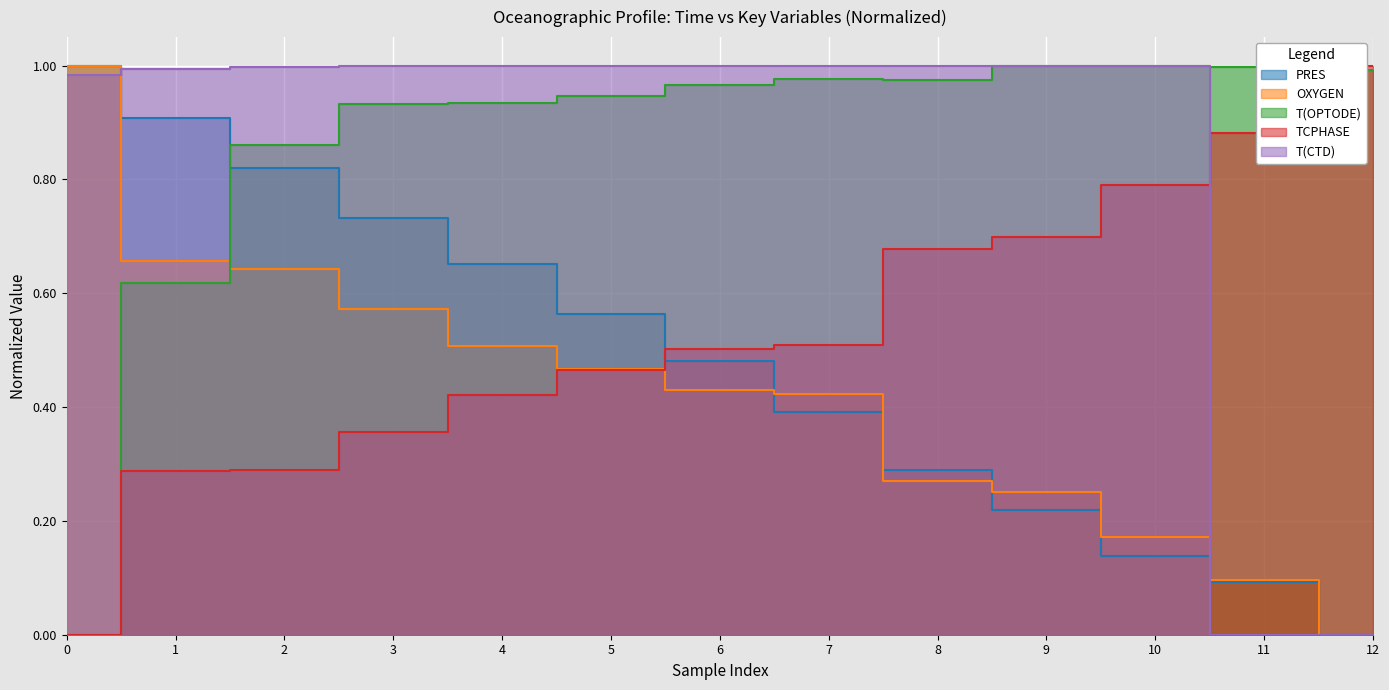

Reading right to left, list all the values displayed in this chart.

PRES: 0.0	0.1	0.1	0.2	0.3	0.4	0.5	0.6	0.7	0.7	0.8	0.9	1.0
OXYGEN: 0.0	0.1	0.2	0.3	0.3	0.4	0.4	0.5	0.5	0.6	0.6	0.7	1.0
T(OPTODE): 1.0	1.0	1.0	1.0	1.0	1.0	1.0	0.9	0.9	0.9	0.9	0.6	0.0
TCPHASE: 1.0	0.9	0.8	0.7	0.7	0.5	0.5	0.5	0.4	0.4	0.3	0.3	0.0
T(CTD): 0.0	0.0	1.0	1.0	1.0	1.0	1.0	1.0	1.0	1.0	1.0	1.0	1.0